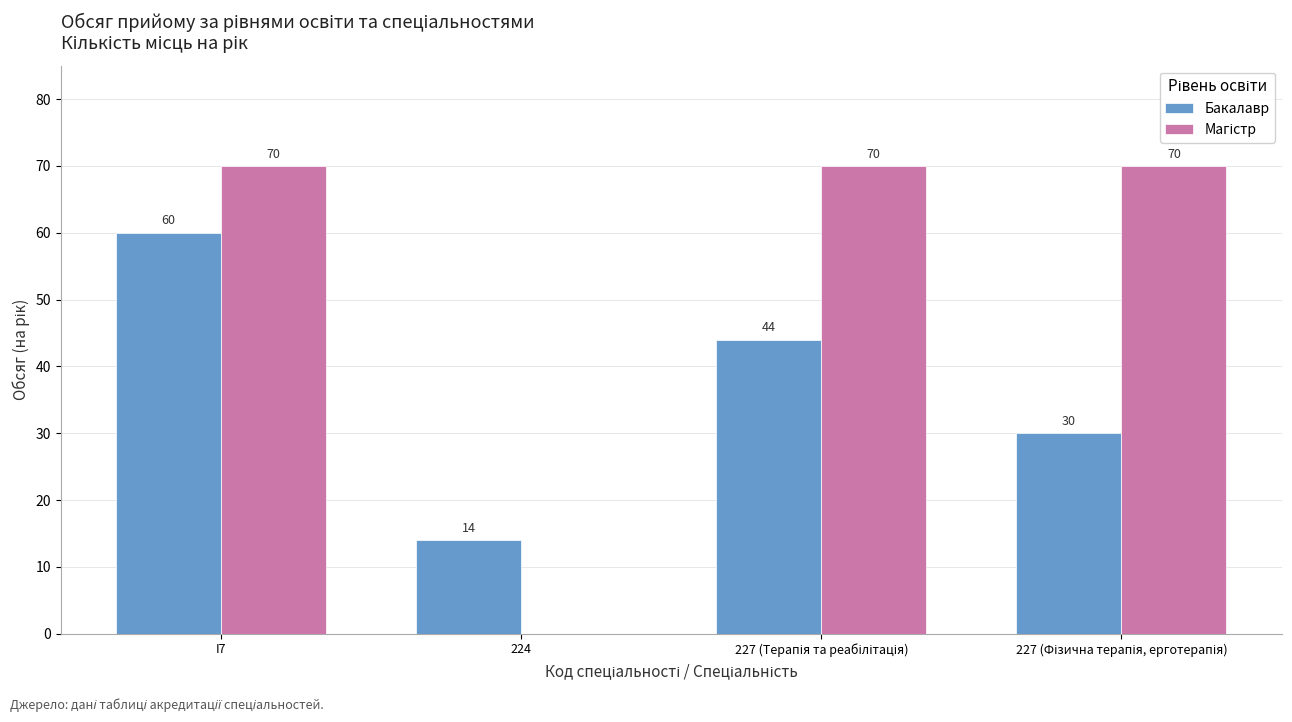

Is it true that Бакалавр equals 33 at I7?

False